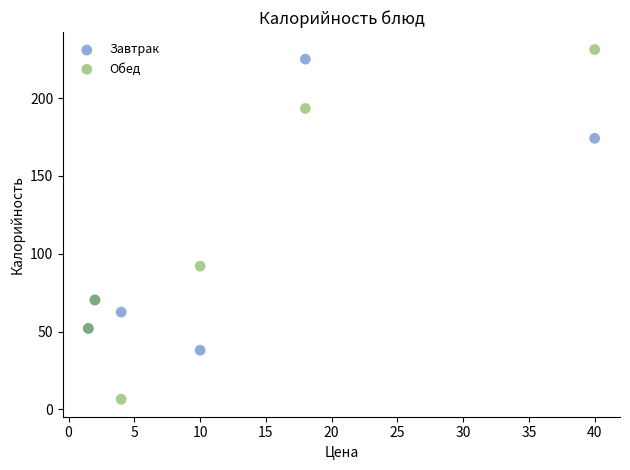

Which series contains the lowest Y value?

Обед